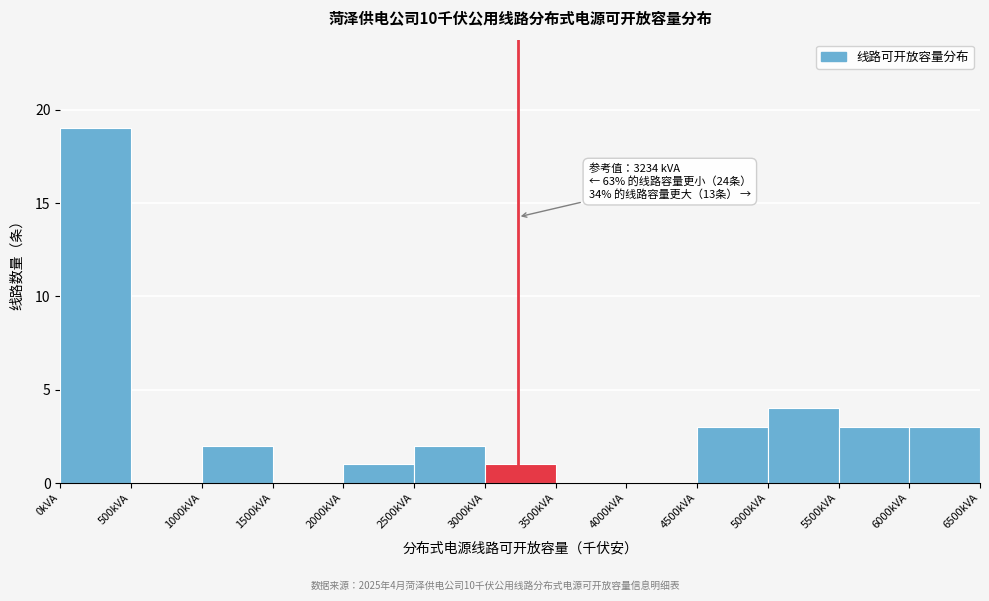

Over which range of the x-axis is the bar tallest?

0 to 500